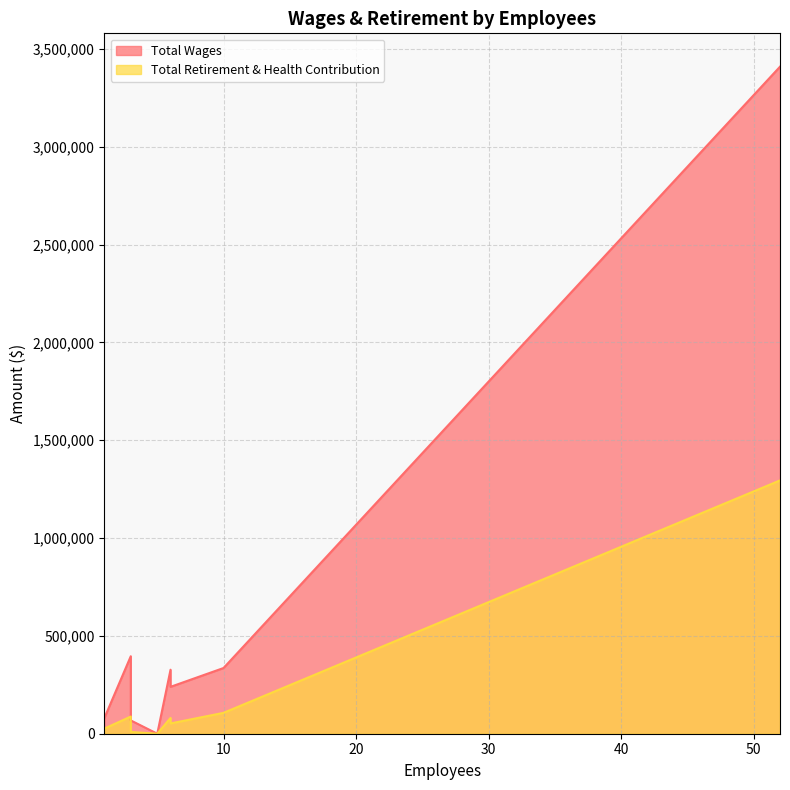

What are all the series names shown in the legend?

Total Wages, Total Retirement & Health Contribution